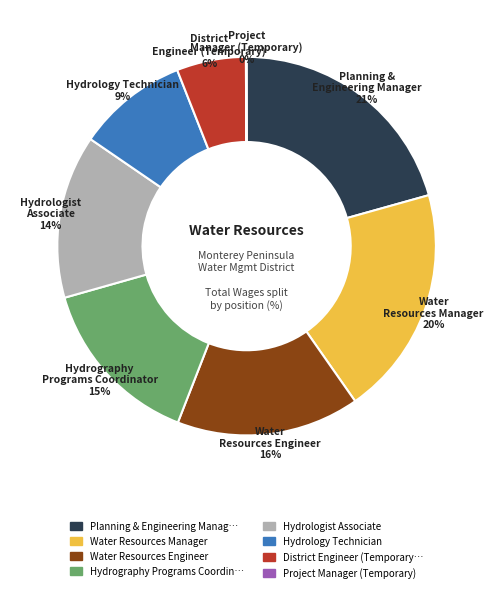

To the nearest percent, what is the difference between the largest and smallest slice percentages?

21%